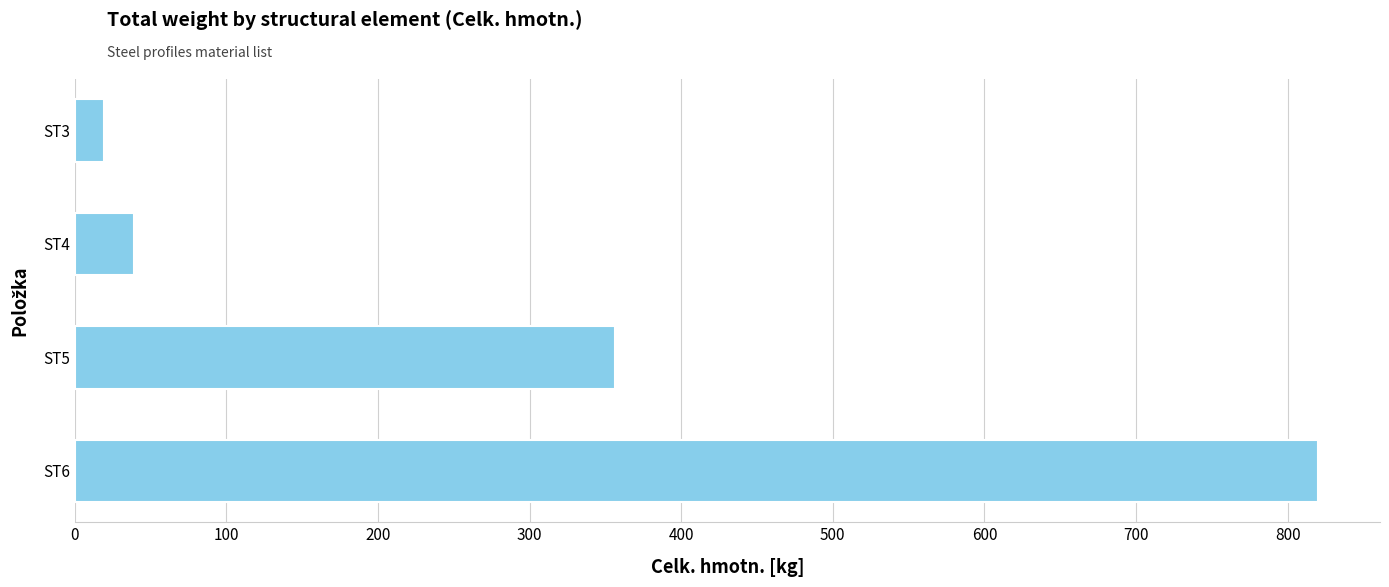

Approximately how many times larger is the value at ST6 compared to ST4?

20.8